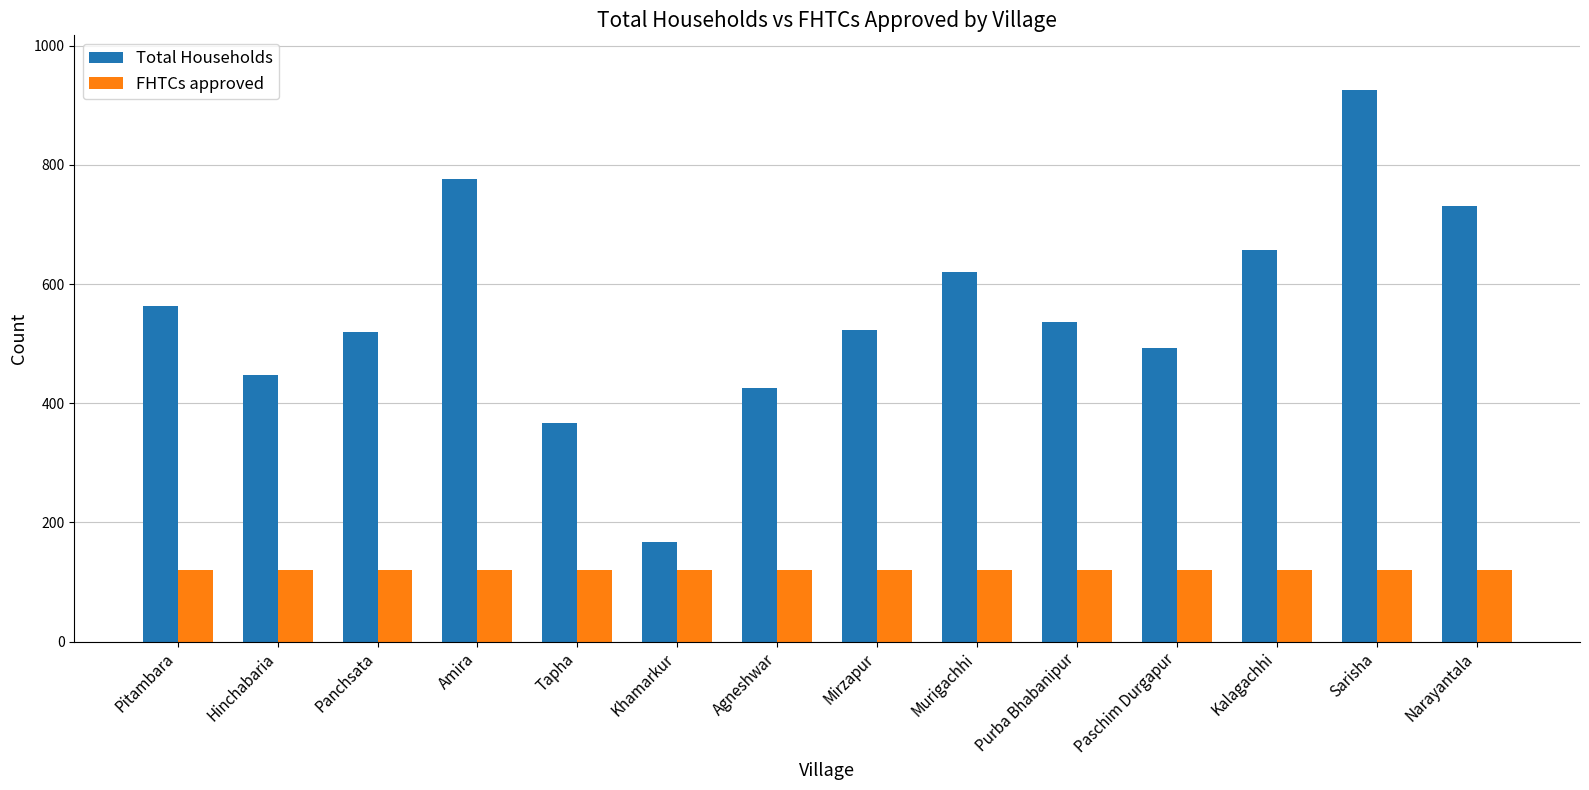

Count the number of data series in this chart.

2